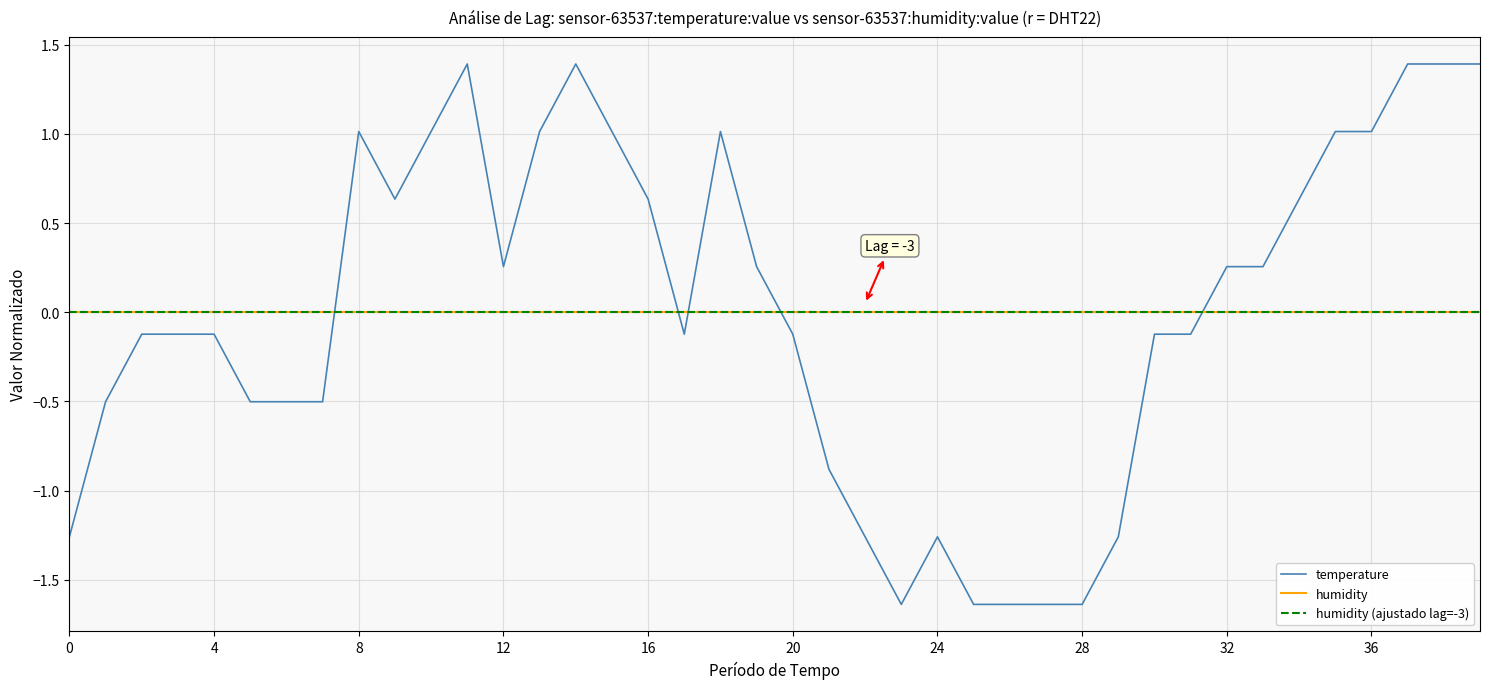

True or false: humidity (ajustado lag=-3) and temperature intersect in this chart.

True